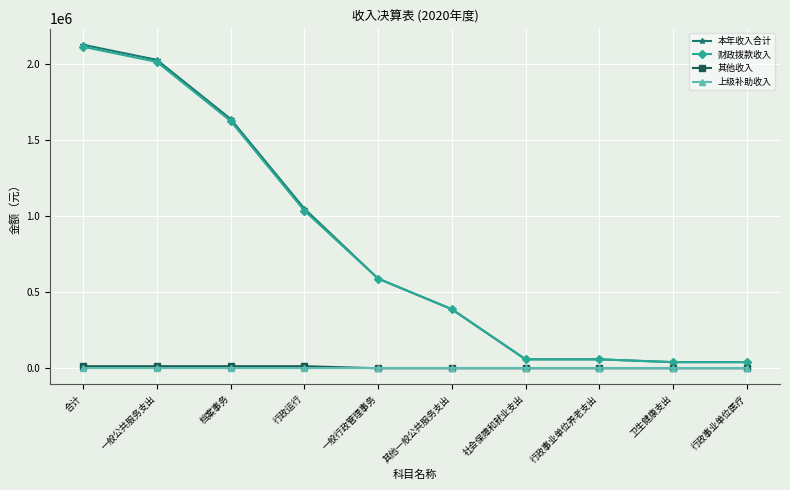

Is it true that 上级补助收入 equals 0.0 at 行政事业单位养老支出?

True